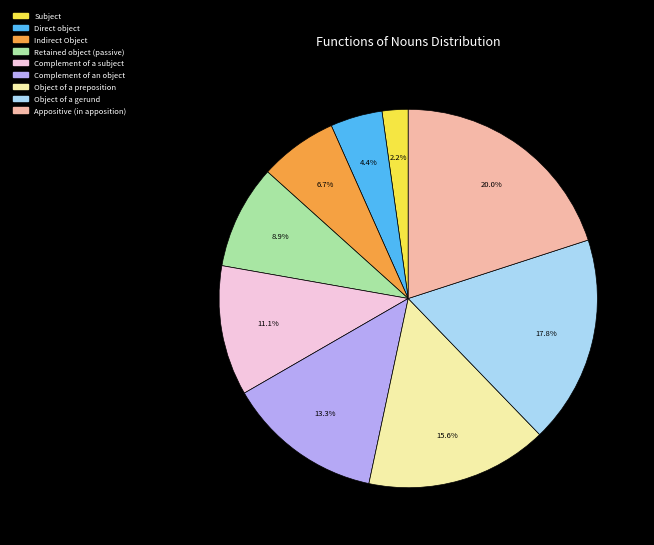

How many segments does this pie chart have?

9